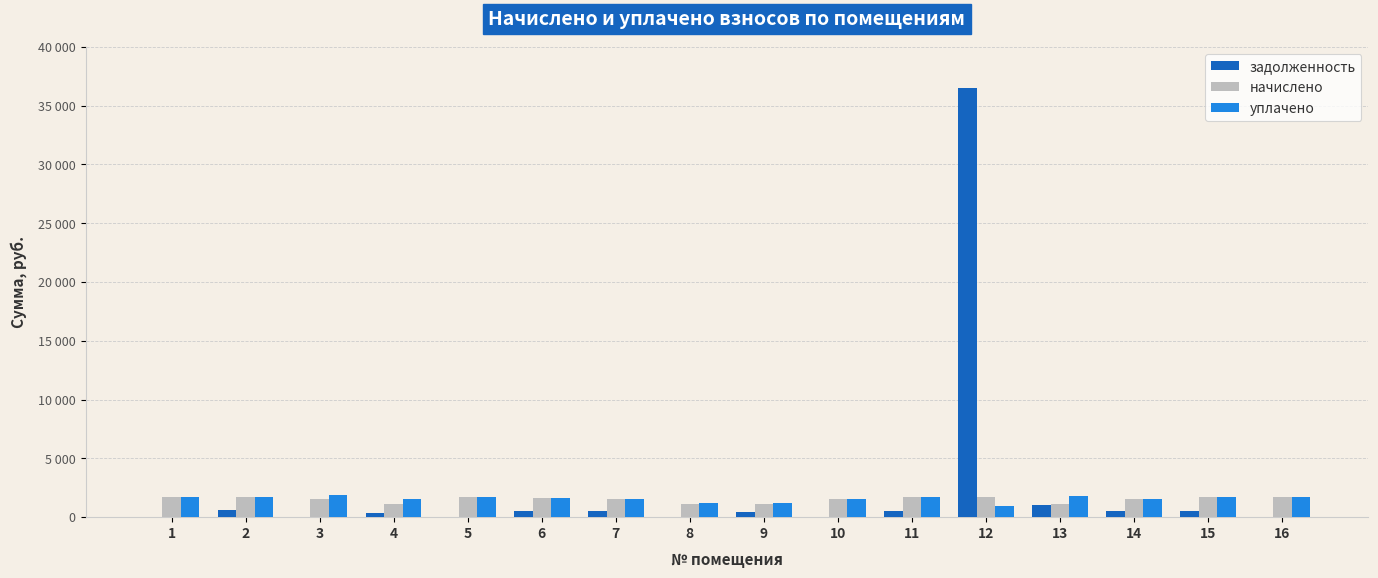

What is the maximum value shown in the chart?

36539.1